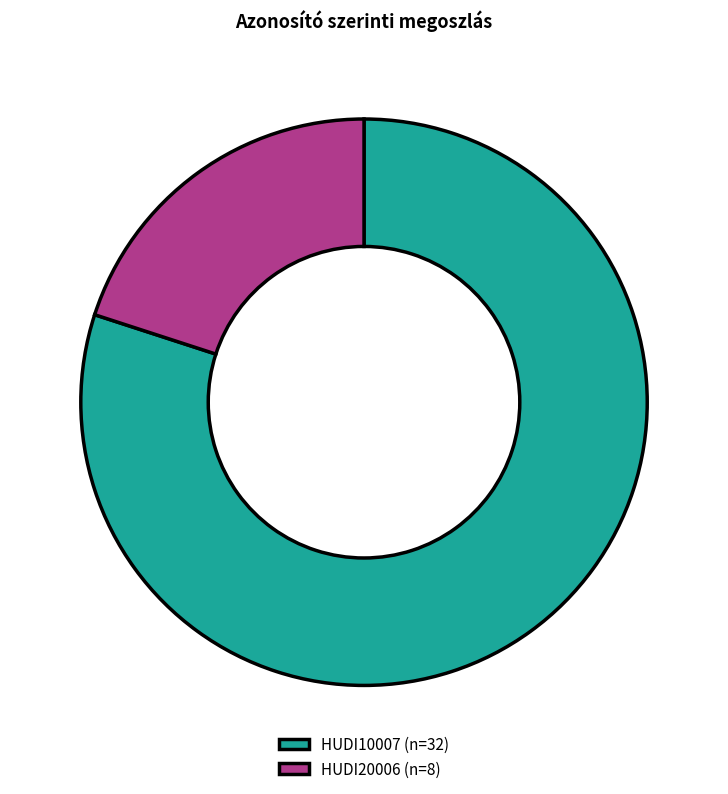

Which has a higher value, HUDI10007 (n=32) or HUDI20006 (n=8)?

HUDI10007 (n=32)